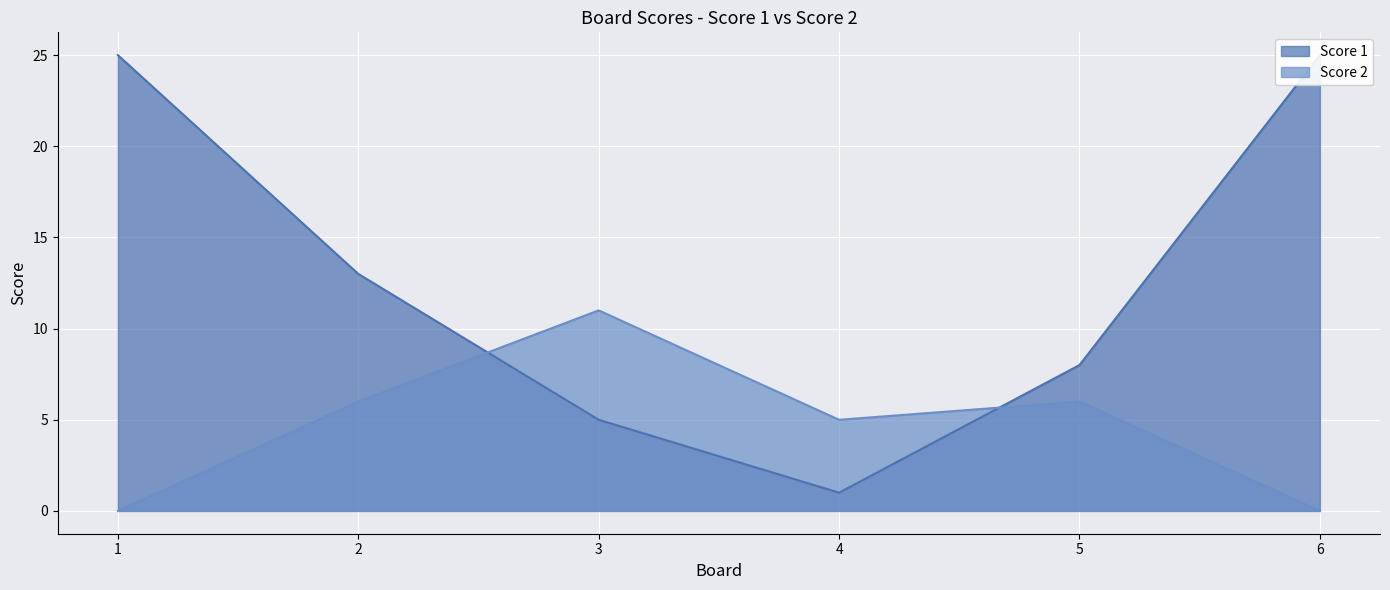

True or false: Score 2 has a value of 6 at 5.

True